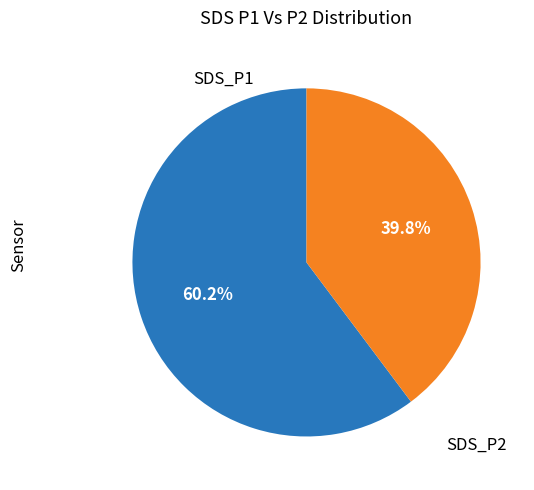

How many segments does this pie chart have?

2